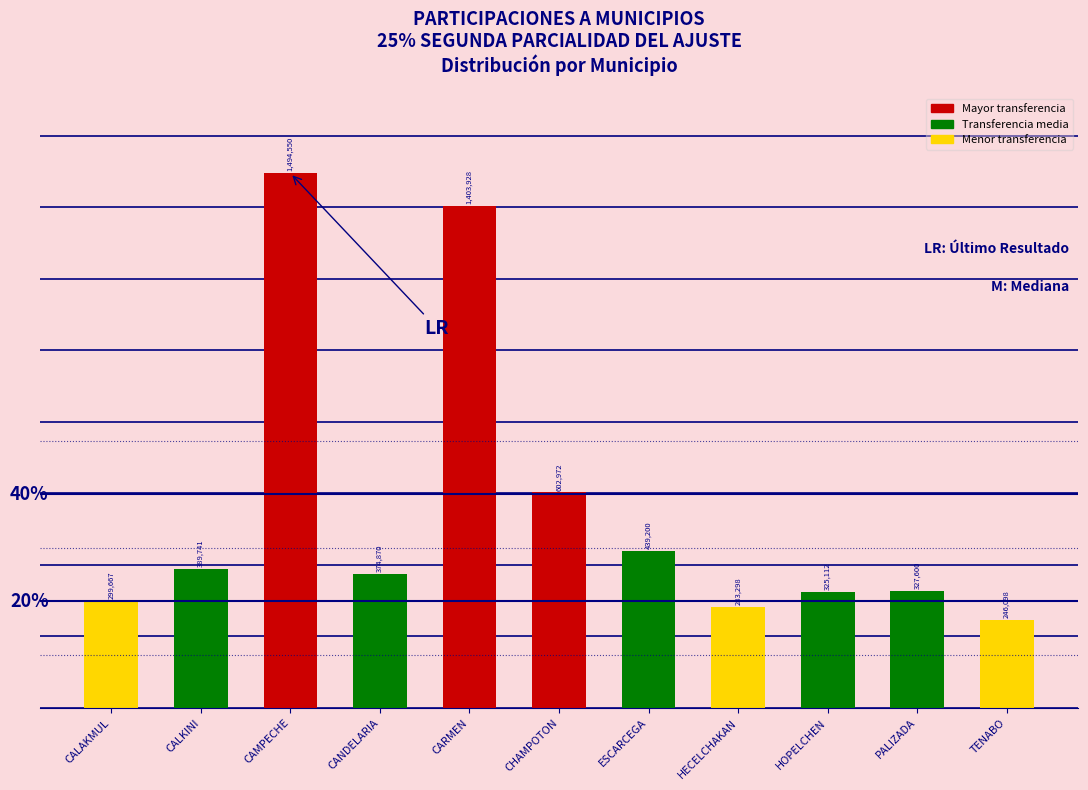

Reading left to right, what are all the values shown in this chart?

299667	389741	1494550	374870	1403928	602972	439200	283298	325112	327600	246098